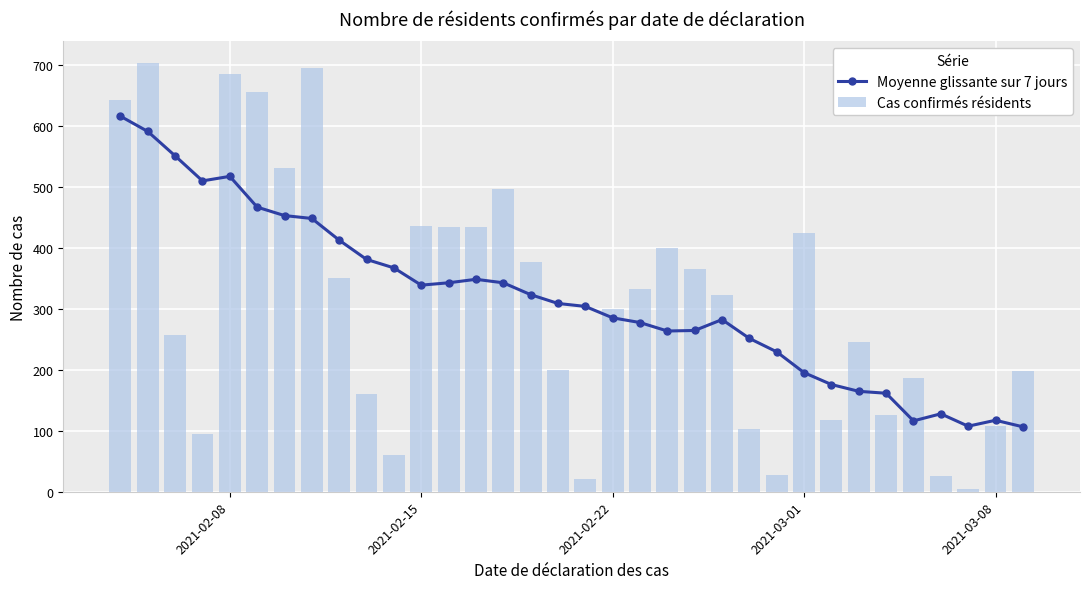

Rank the series by their maximum value, from highest to lowest.

Cas confirmés résidents, Moyenne glissante sur 7 jours